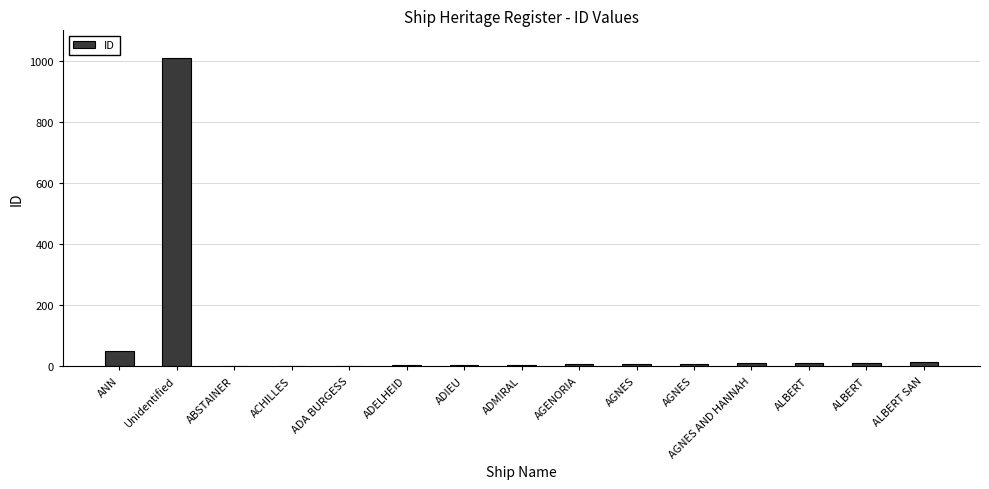

What is the greatest value displayed?

1009